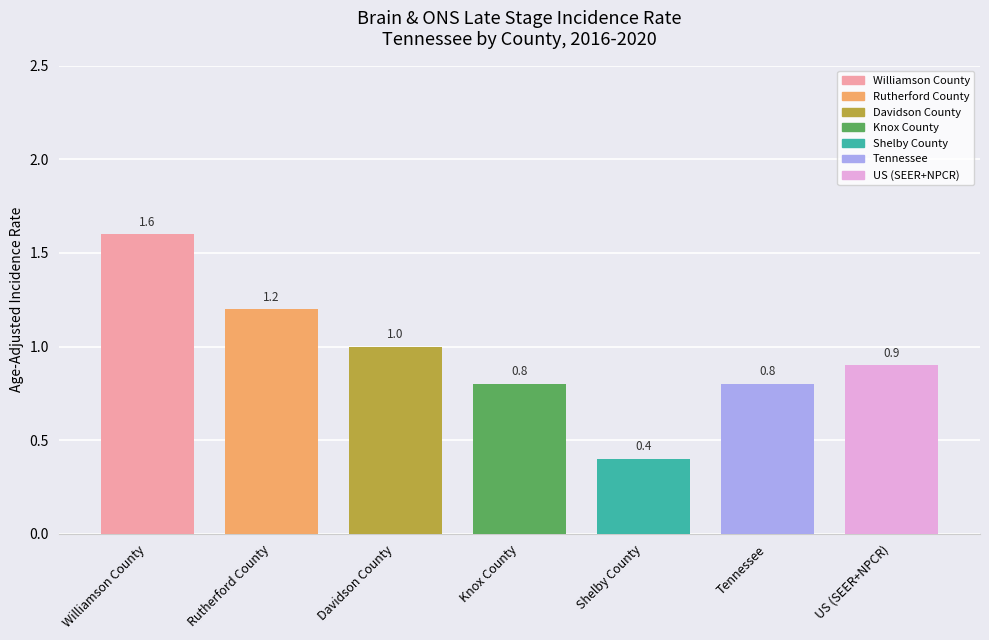

What is the sum of the values at US (SEER+NPCR) and Davidson County?

1.9